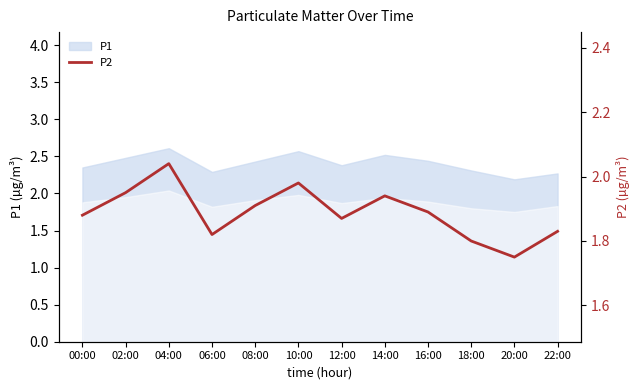

How many lines are shown in the chart?

1